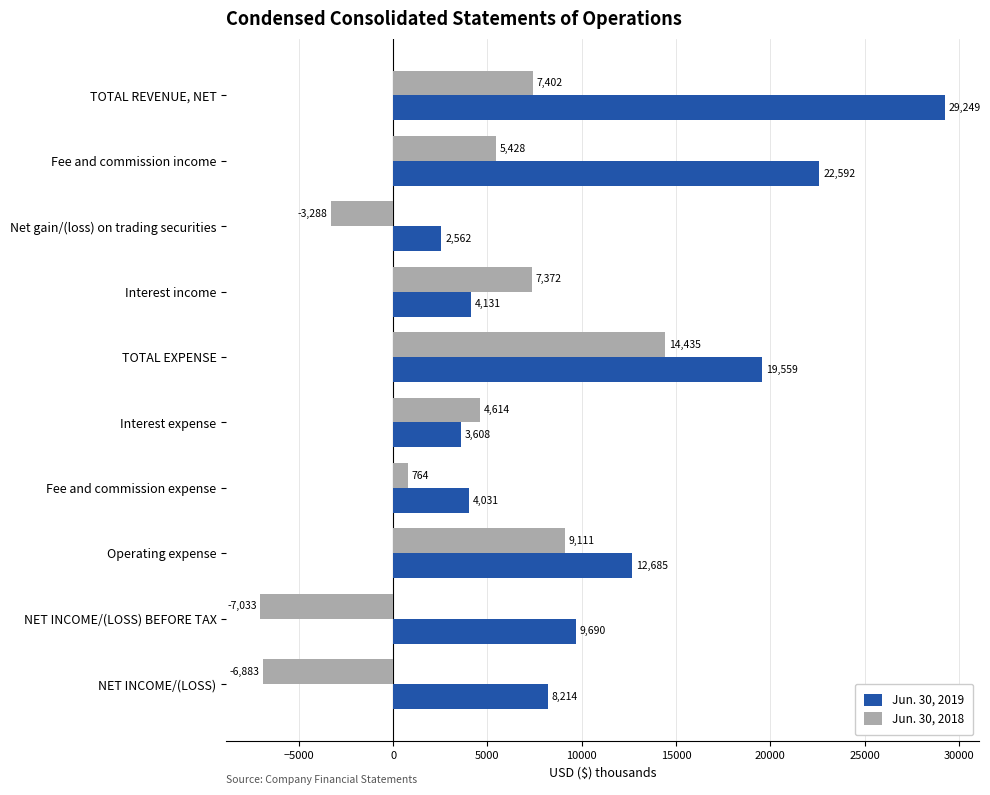

What is the average value of the Jun. 30, 2018 series?

3192